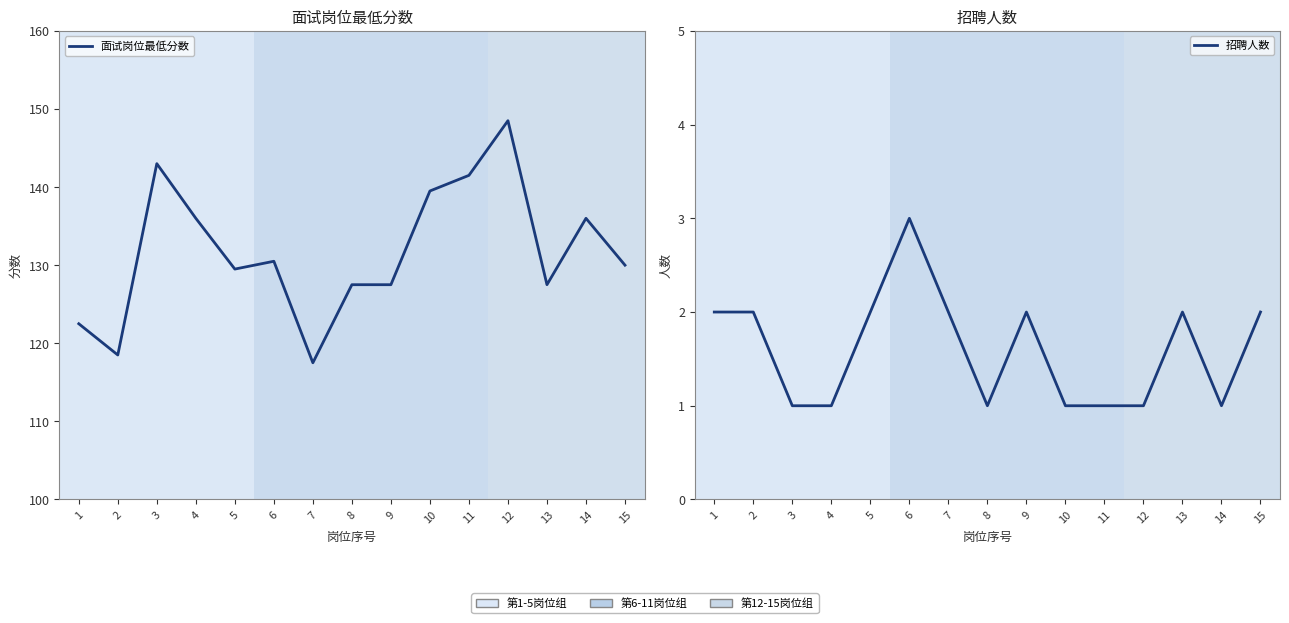

Which has a higher value, 1 or 14?

14